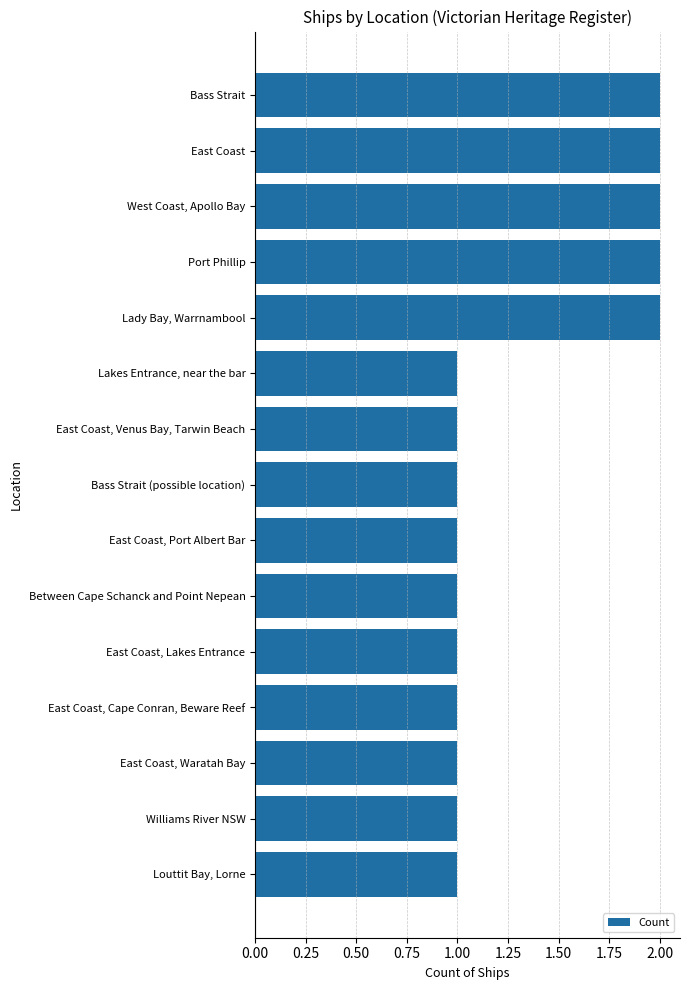

How many bars are there in total?

15